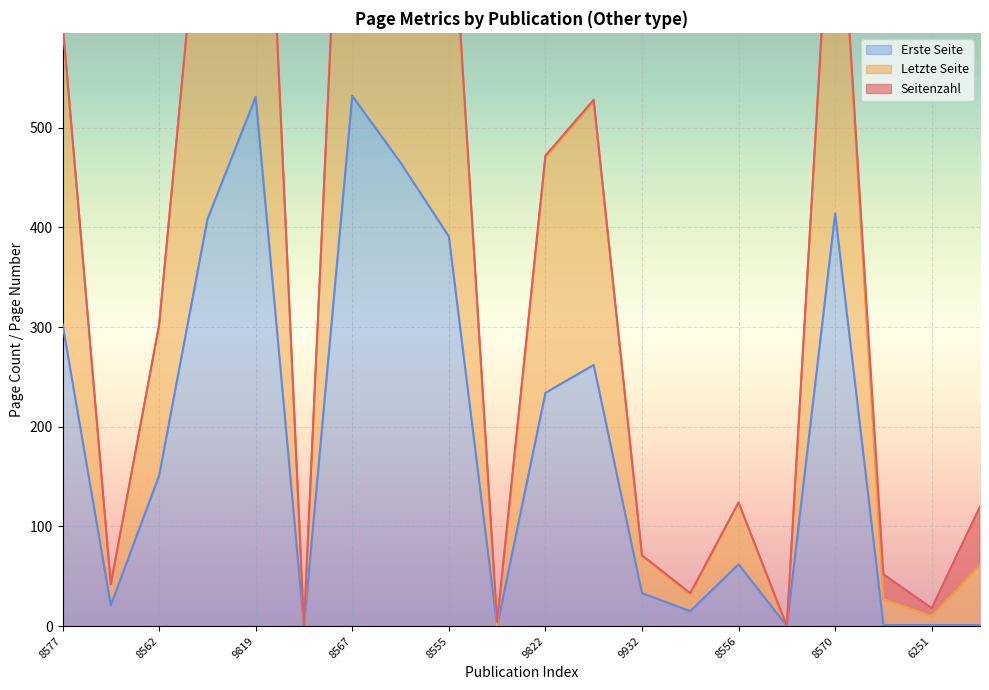

Which label corresponds to the smallest value in the chart?

8516